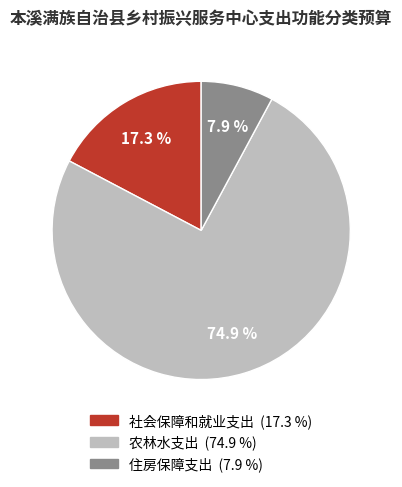

Combined, what portion of the pie is 社会保障和就业支出 and 农林水支出?

92.1%